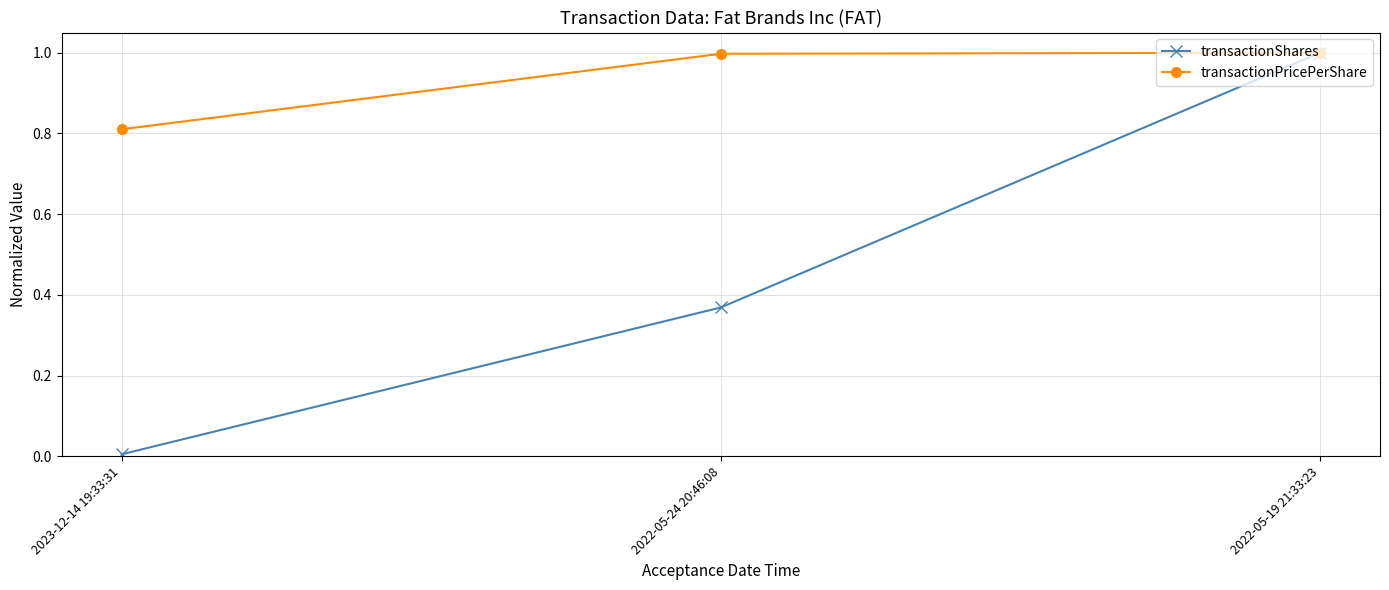

What position from the left is 2023-12-14 19:33:31?

1